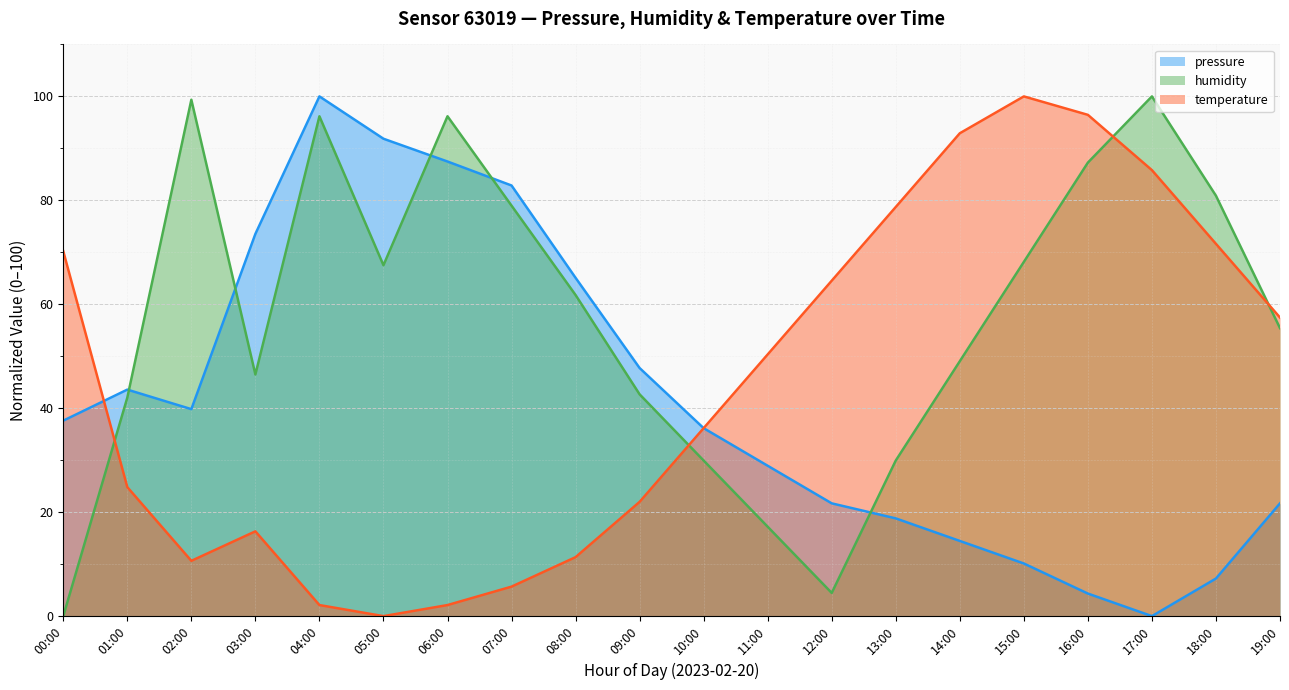

Reading left to right, transcribe all the data shown in this chart.

pressure: 00:00=37.6	01:00=43.6	02:00=39.8	03:00=73.5	04:00=100.0	05:00=91.9	06:00=87.5	07:00=82.9	08:00=65.1	09:00=47.7	10:00=36.2	11:00=28.9	12:00=21.7	13:00=18.8	14:00=14.5	15:00=10.1	16:00=4.3	17:00=0.0	18:00=7.2	19:00=21.7
humidity: 00:00=0.0	01:00=42.0	02:00=99.4	03:00=46.5	04:00=96.2	05:00=67.5	06:00=96.2	07:00=79.0	08:00=61.8	09:00=42.7	10:00=29.9	11:00=17.2	12:00=4.5	13:00=29.9	14:00=49.0	15:00=68.2	16:00=87.3	17:00=100.0	18:00=80.9	19:00=55.4
temperature: 00:00=70.2	01:00=24.8	02:00=10.6	03:00=16.3	04:00=2.1	05:00=0.0	06:00=2.1	07:00=5.7	08:00=11.3	09:00=22.0	10:00=36.2	11:00=50.4	12:00=64.5	13:00=78.7	14:00=92.9	15:00=100.0	16:00=96.5	17:00=85.8	18:00=71.6	19:00=57.4